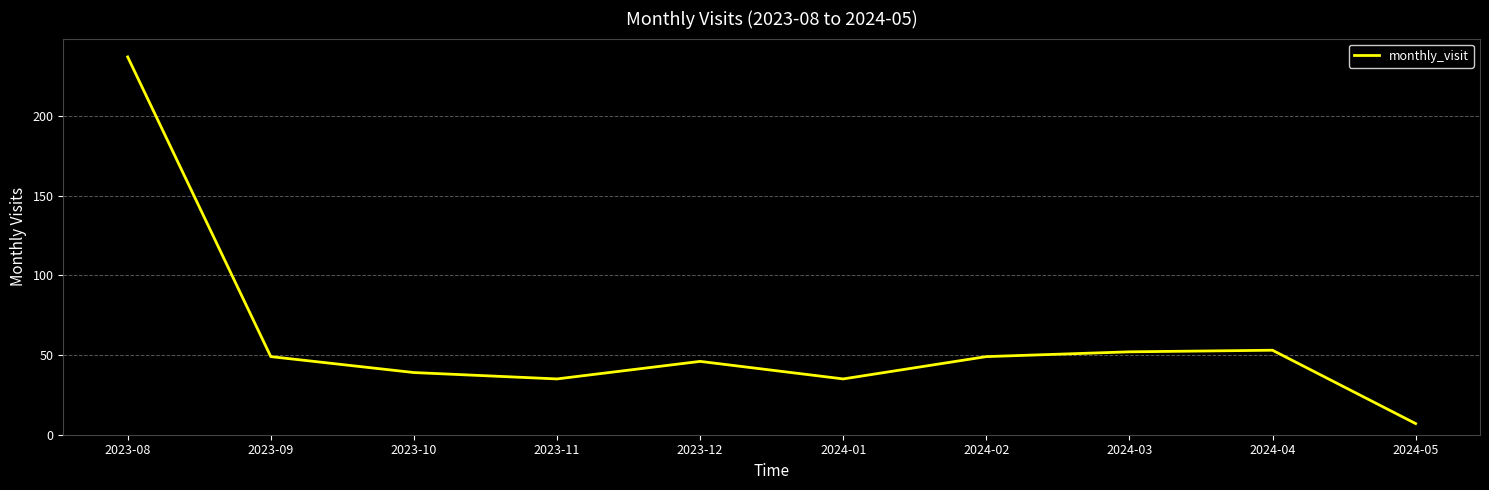

Reading left to right, what are all the values shown in this chart?

2023-08=237	2023-09=49	2023-10=39	2023-11=35	2023-12=46	2024-01=35	2024-02=49	2024-03=52	2024-04=53	2024-05=7